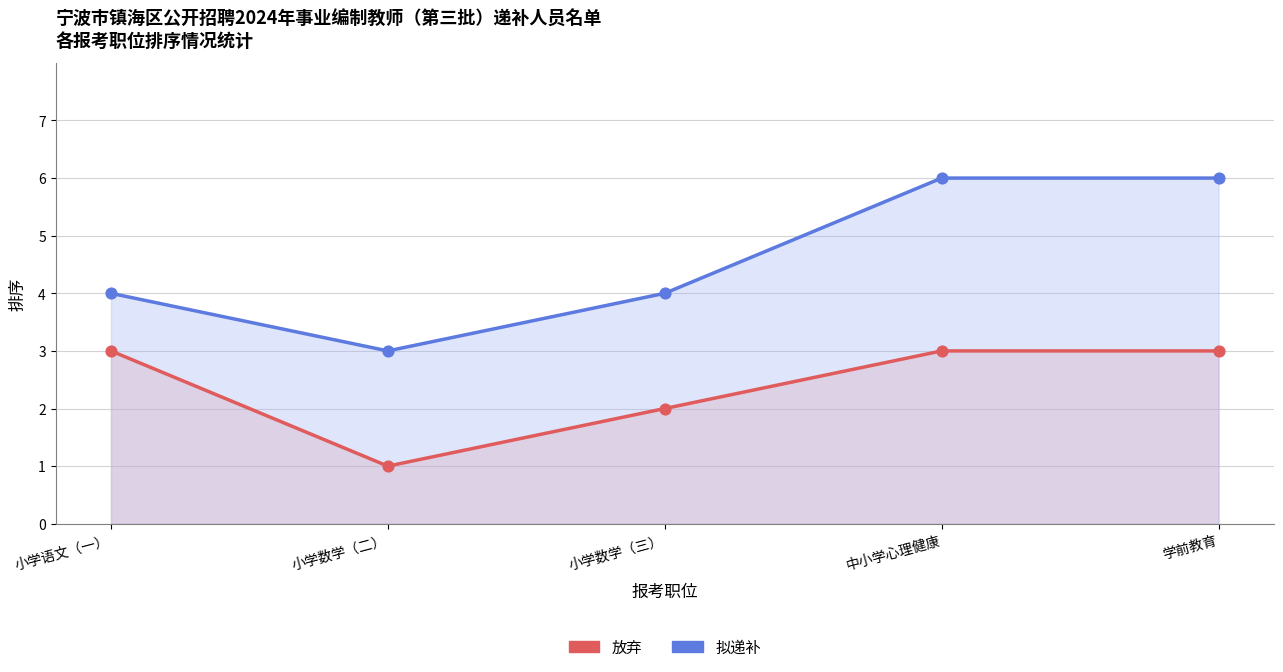

At which category is the sum across all series the highest?

中小学心理健康